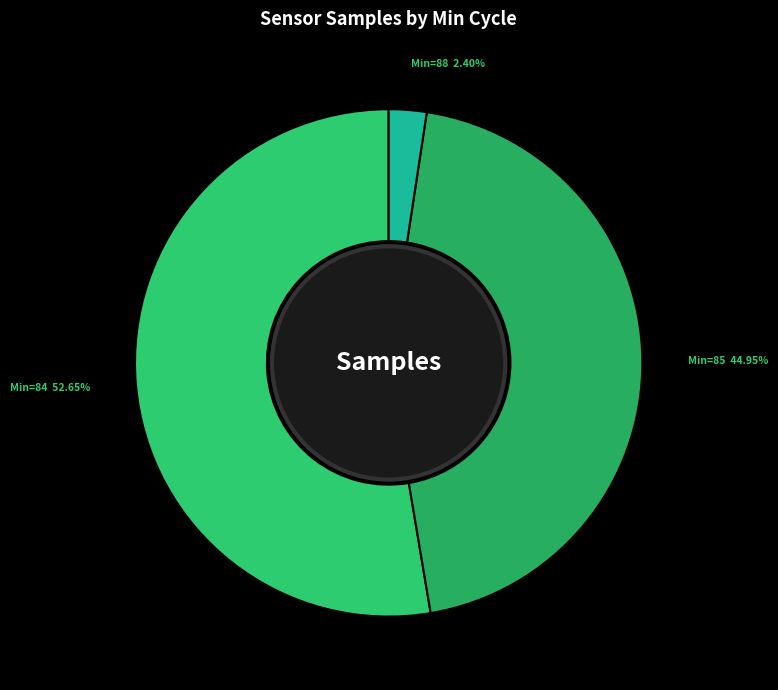

How many segments does this pie chart have?

3